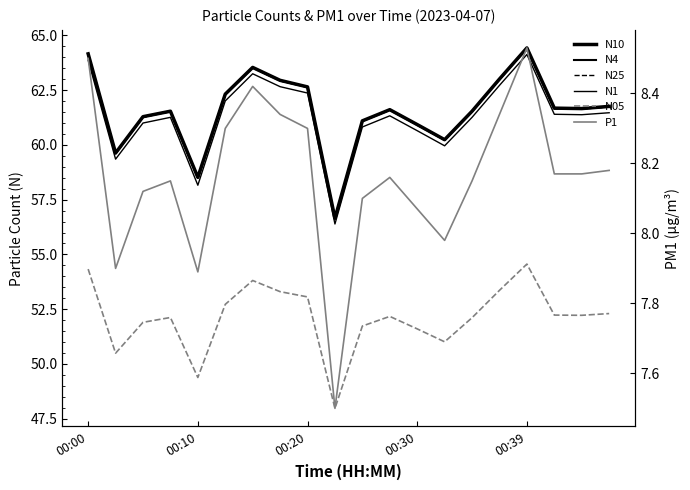

What value does the N10 series have at 9?

56.6